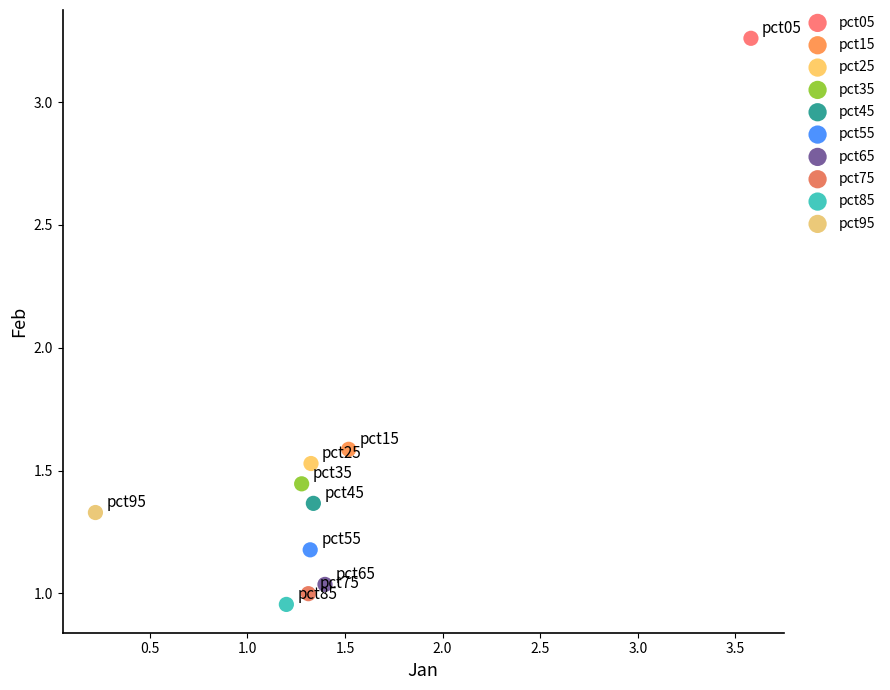

What are all the series names shown in the legend?

pct05, pct15, pct25, pct35, pct45, pct55, pct65, pct75, pct85, pct95